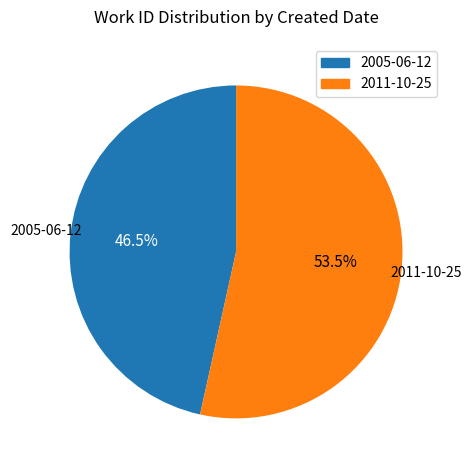

Which category has the biggest portion of the pie?

2011-10-25